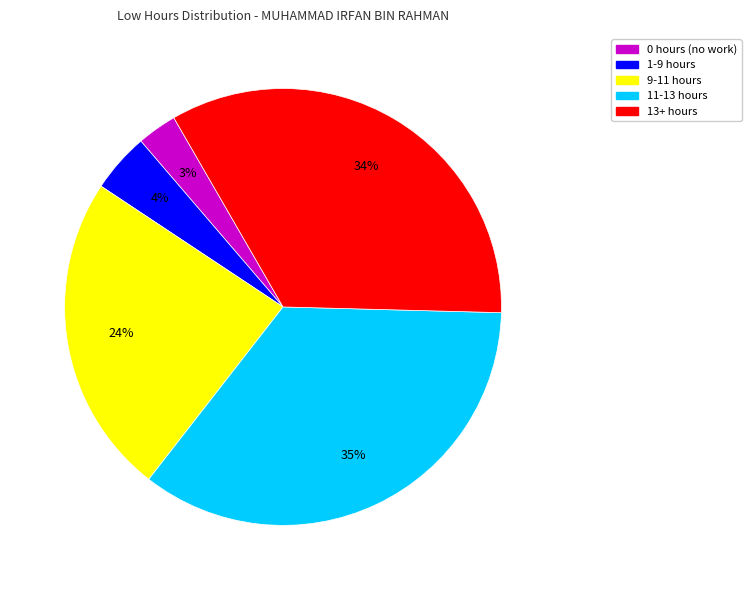

To the nearest percent, what is the difference between the largest and smallest slice percentages?

32%